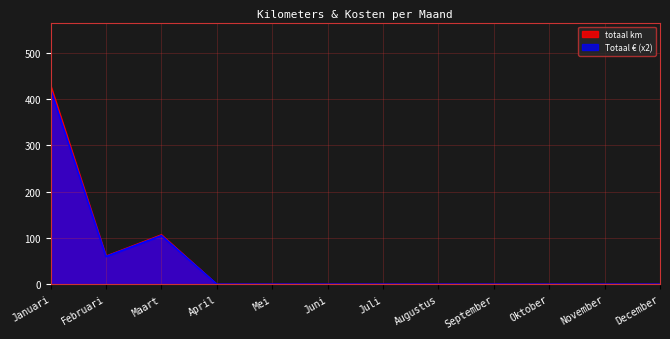

Where is the first local minimum for Totaal €?

Februari